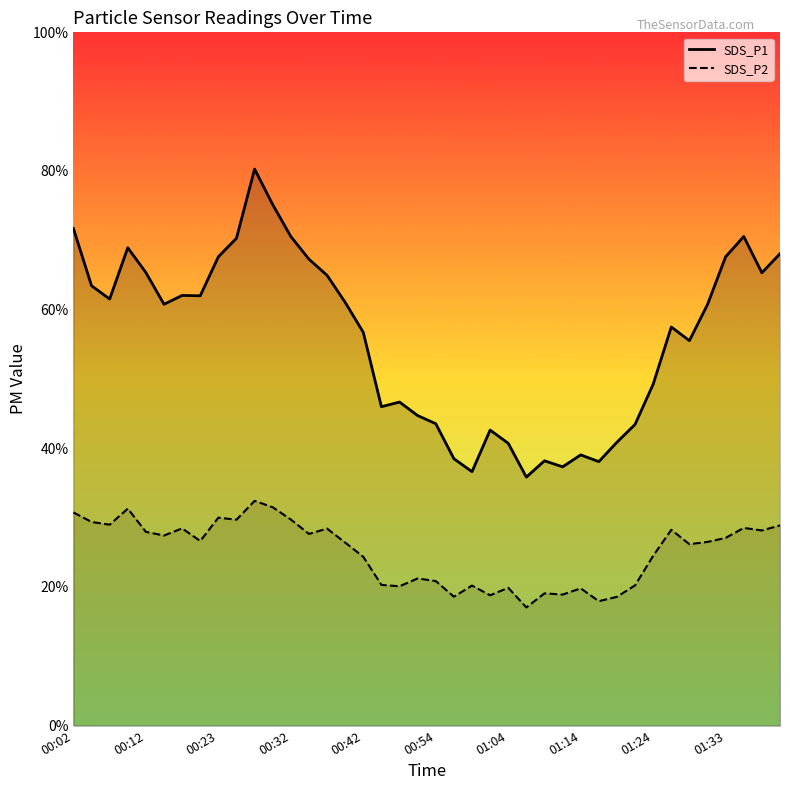

True or false: SDS_P1 and SDS_P2 intersect in this chart.

False